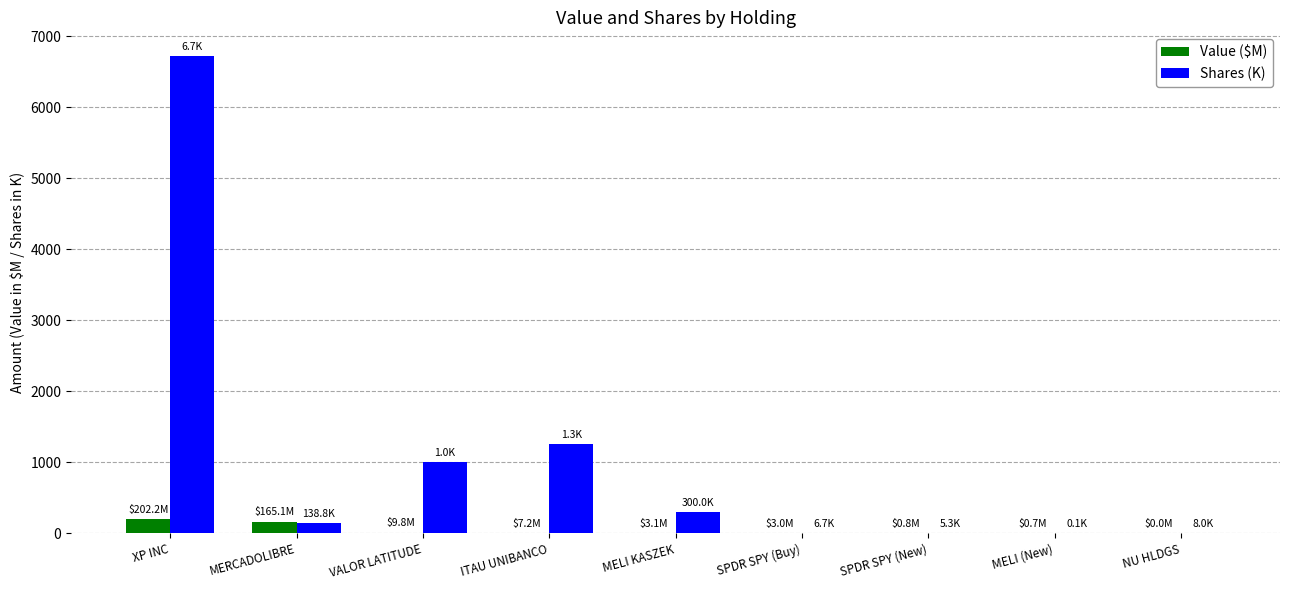

What is the sum of all Value ($M) values?

392.0